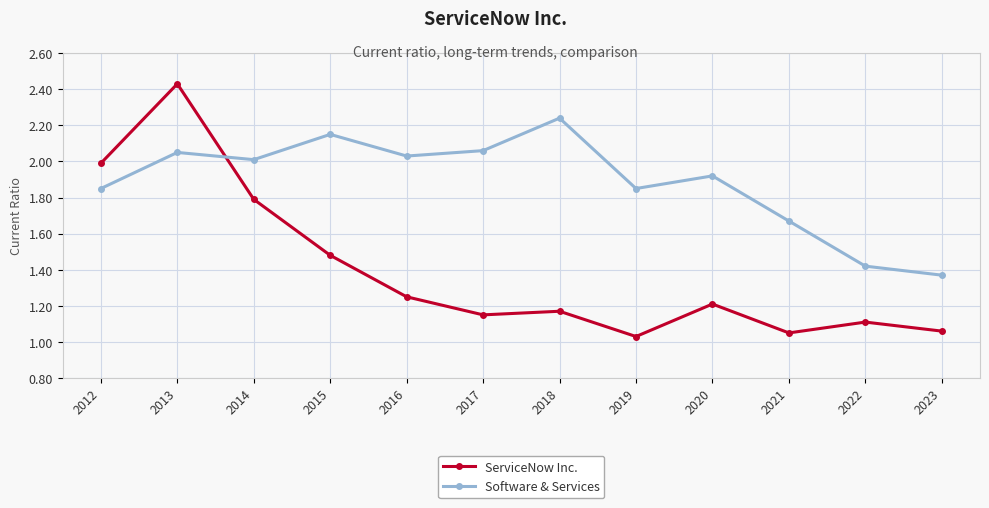

How many intersections are there between Software & Services and ServiceNow Inc.?

1